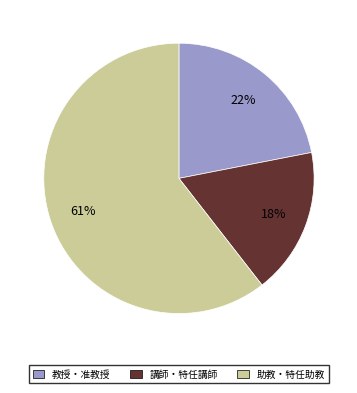

Does any single category account for the majority?

Yes